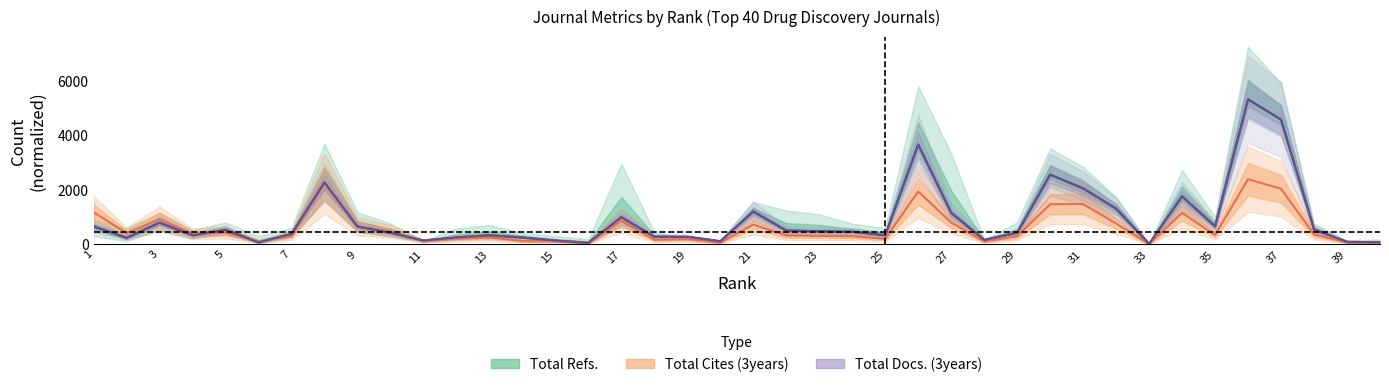

Does the chart display data point markers on the line(s)?

No